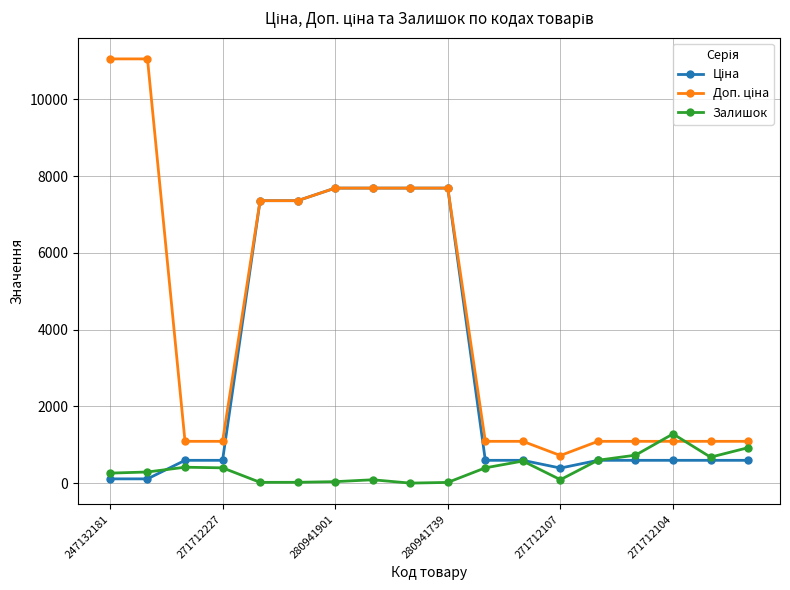

True or false: Залишок has a value of 398.0 at 271712227.

True